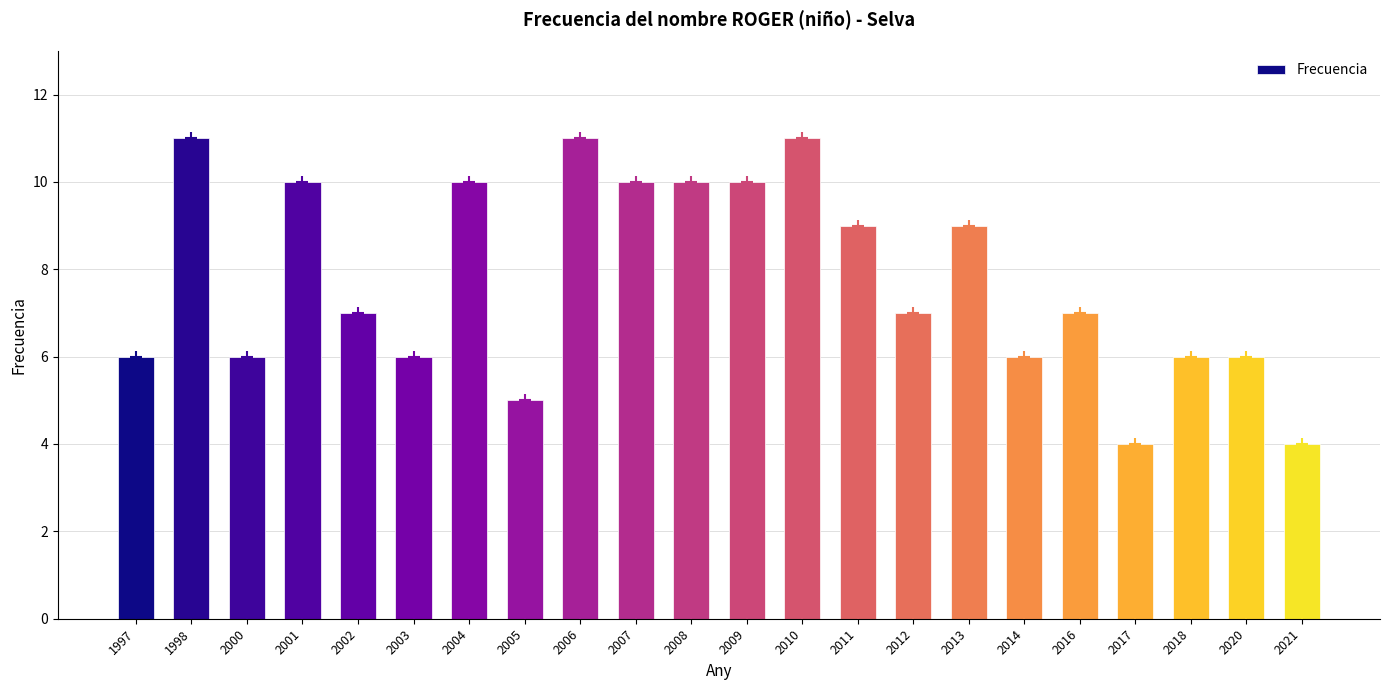

What is the maximum value shown in the chart?

11